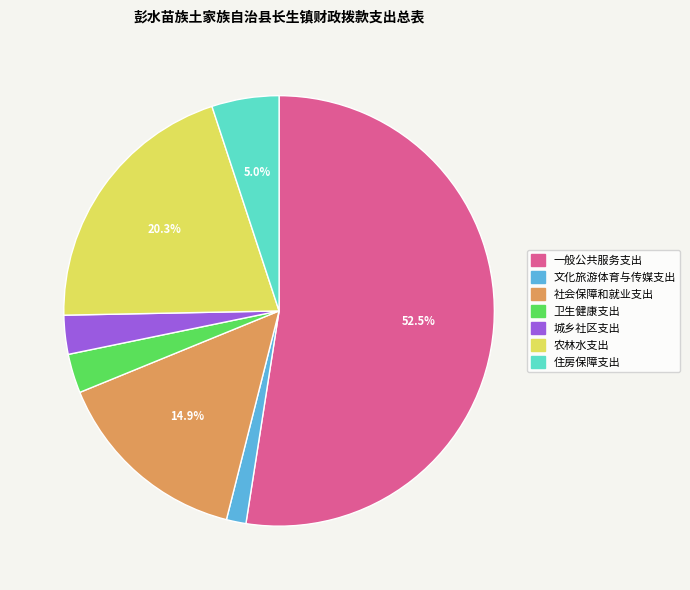

Which category accounts for the majority?

一般公共服务支出